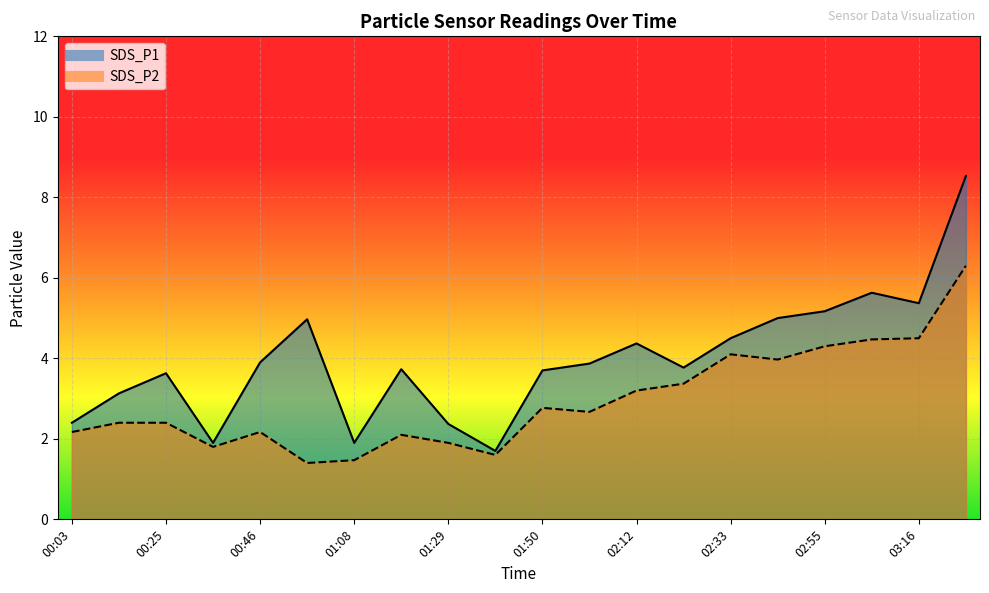

Does the chart display data point markers on the line(s)?

No